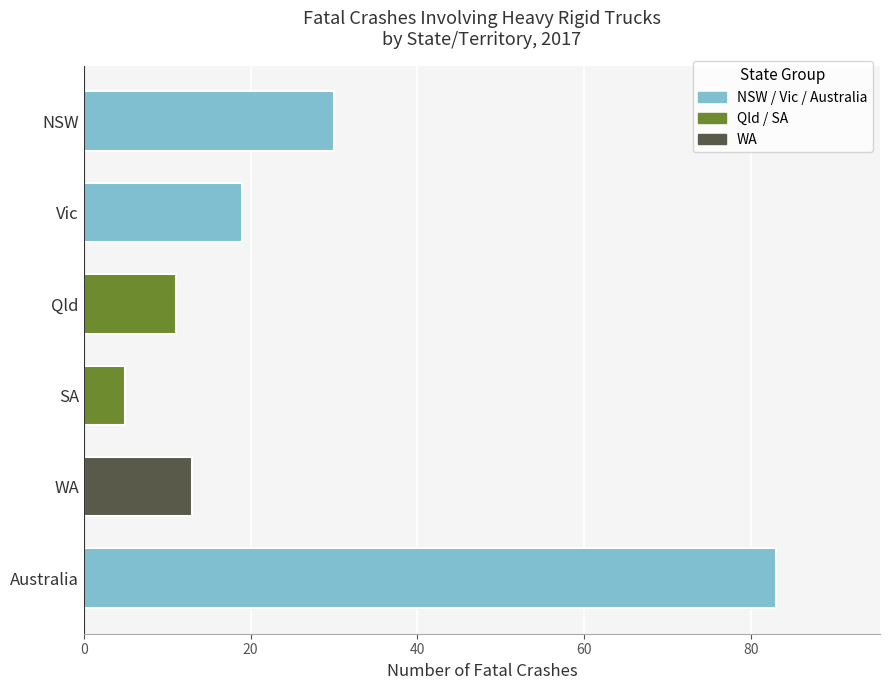

What is the ratio of the value at WA to the value at SA?

2.6